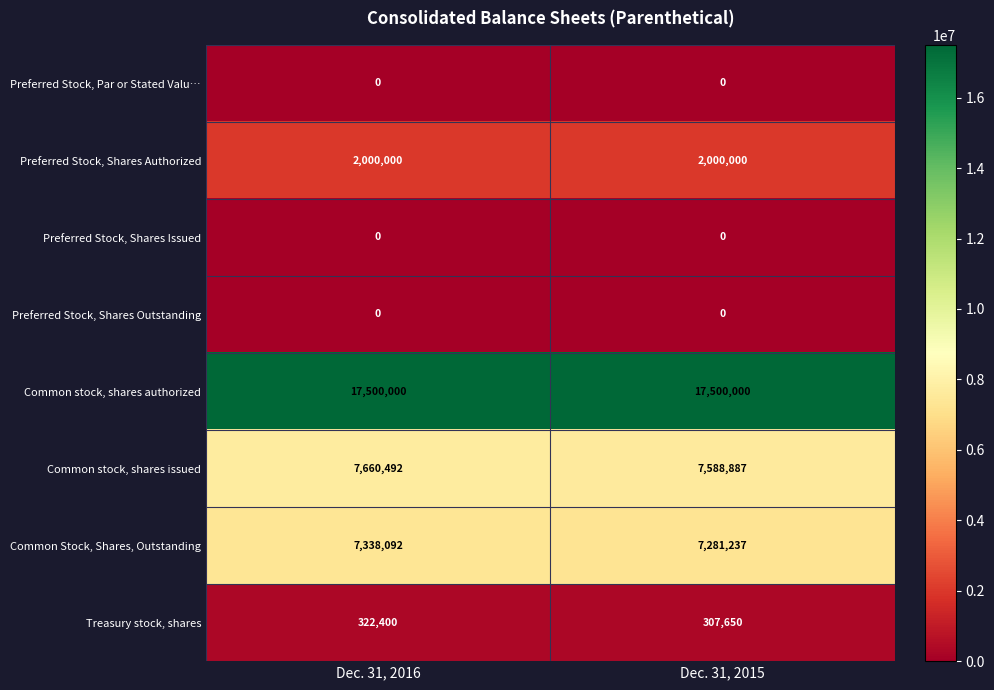

True or false: Preferred Stock, Shares Issued has a value of 0 at Dec. 31, 2016.

True